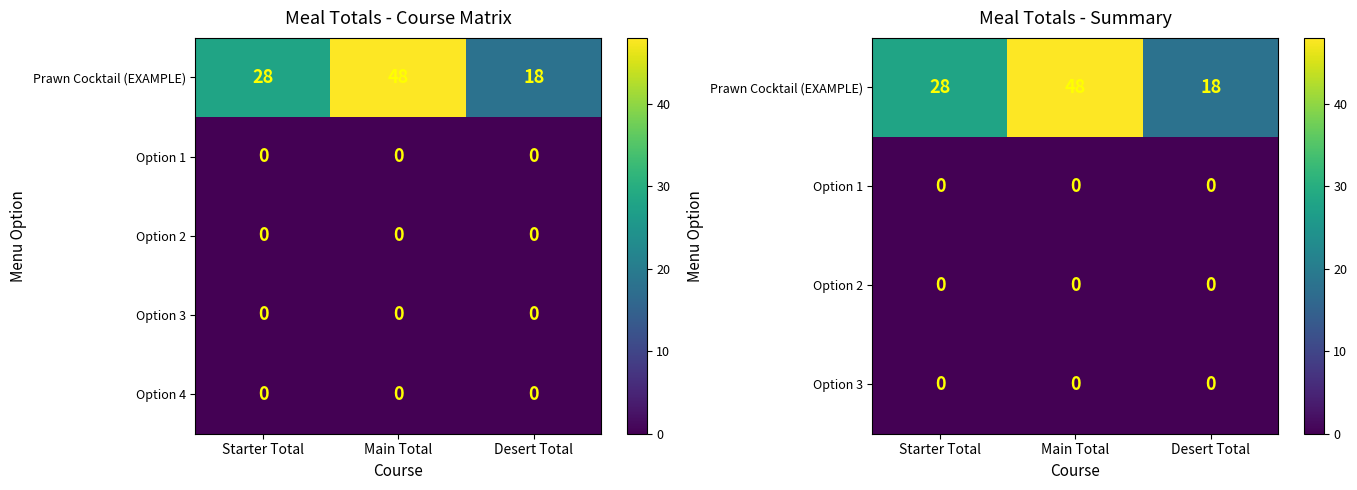

What is the difference between the highest and lowest values at Desert Total?

18